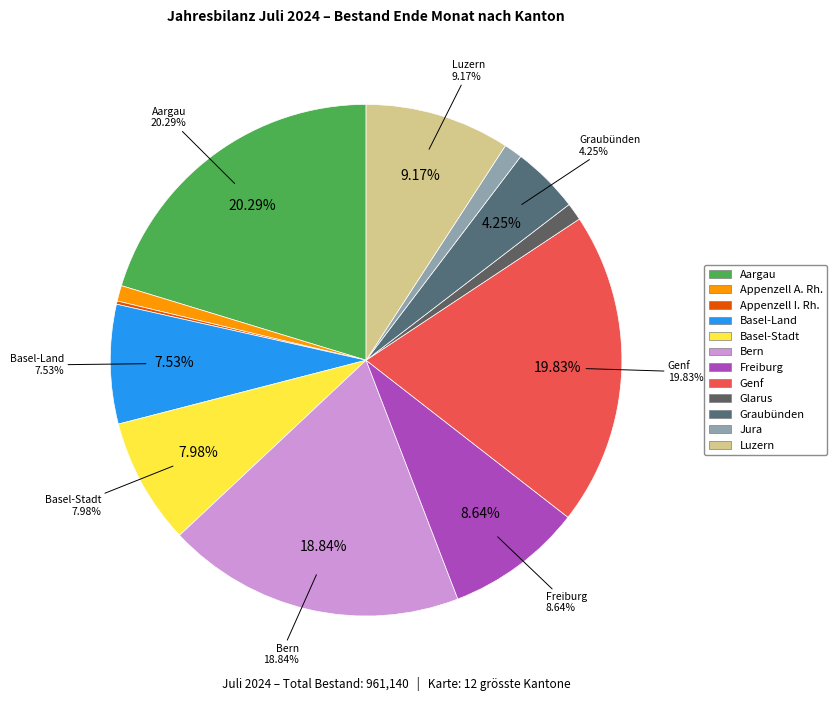

Rank the categories by value from lowest to highest.

Appenzell I. Rh., Appenzell A. Rh., Glarus, Jura, Graubünden, Basel-Land, Basel-Stadt, Freiburg, Luzern, Bern, Genf, Aargau